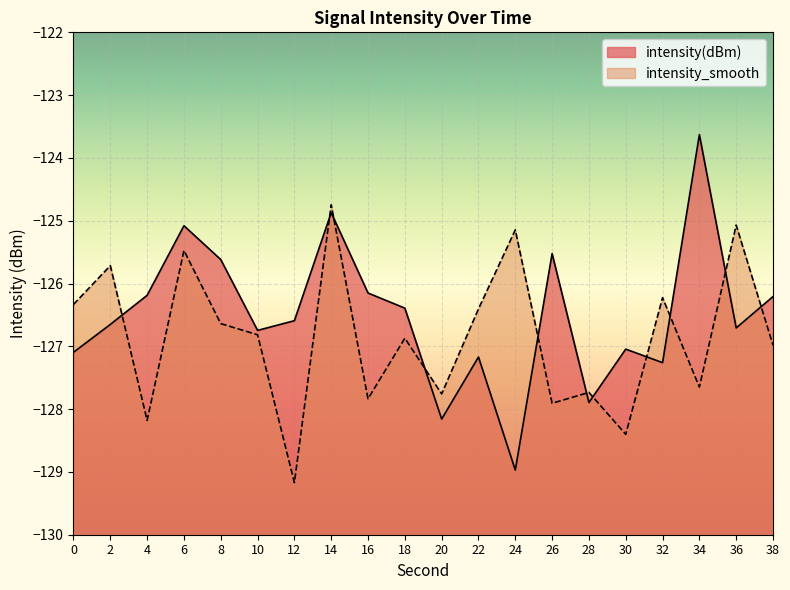

Which label corresponds to the smallest value in the chart?

12